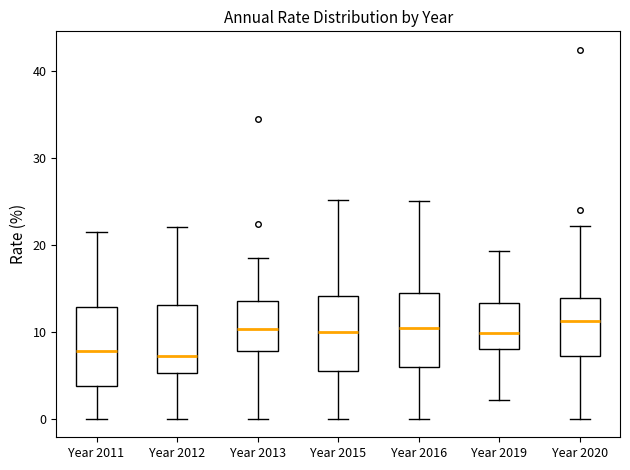

Reading left to right, read every box against the y-axis: the position of its median line, the range the box covers, and the ends of its whiskers. The values are not printed on the chart, so give them approximately, as read against the axis.

Year 2011: median 8, box 4 to 13, whiskers 0 to 22
Year 2012: median 7, box 5 to 13, whiskers 0 to 22
Year 2013: median 10, box 8 to 14, whiskers 0 to 18
Year 2015: median 10, box 6 to 14, whiskers 0 to 25
Year 2016: median 10, box 6 to 14, whiskers 0 to 25
Year 2019: median 10, box 8 to 13, whiskers 2 to 19
Year 2020: median 11, box 7 to 14, whiskers 0 to 22